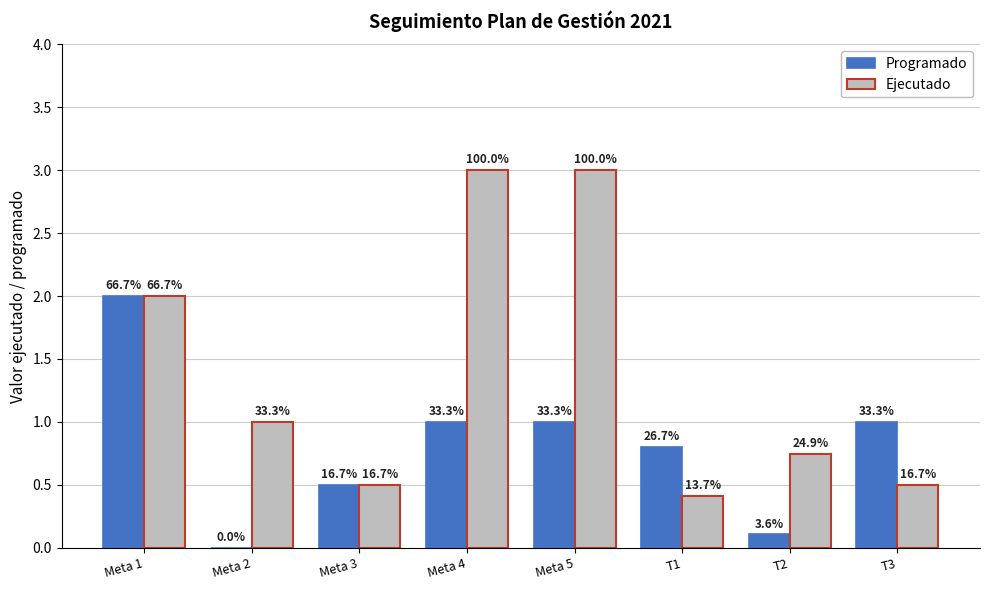

What is the maximum value shown in the chart?

3.0